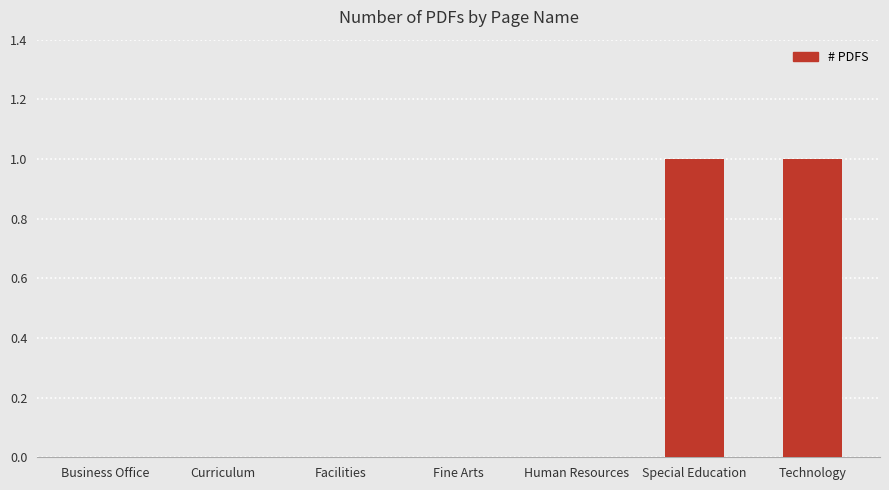

The value at Technology is 2. True or false?

False